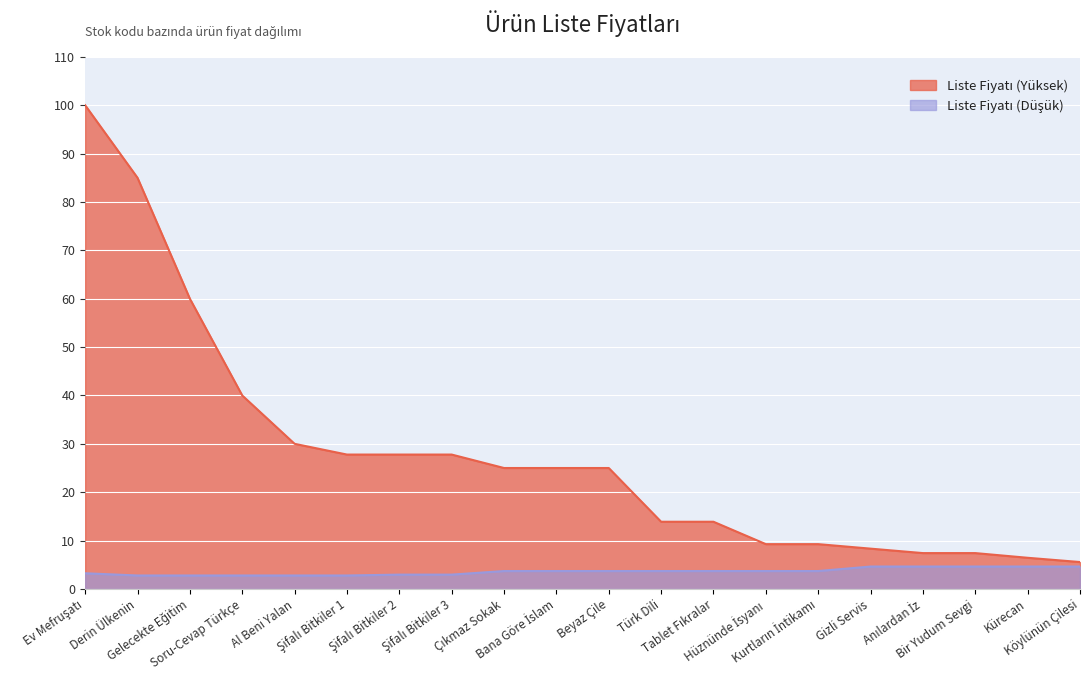

What are all the series names shown in the legend?

Liste Fiyatı (Yüksek), Liste Fiyatı (Düşük)